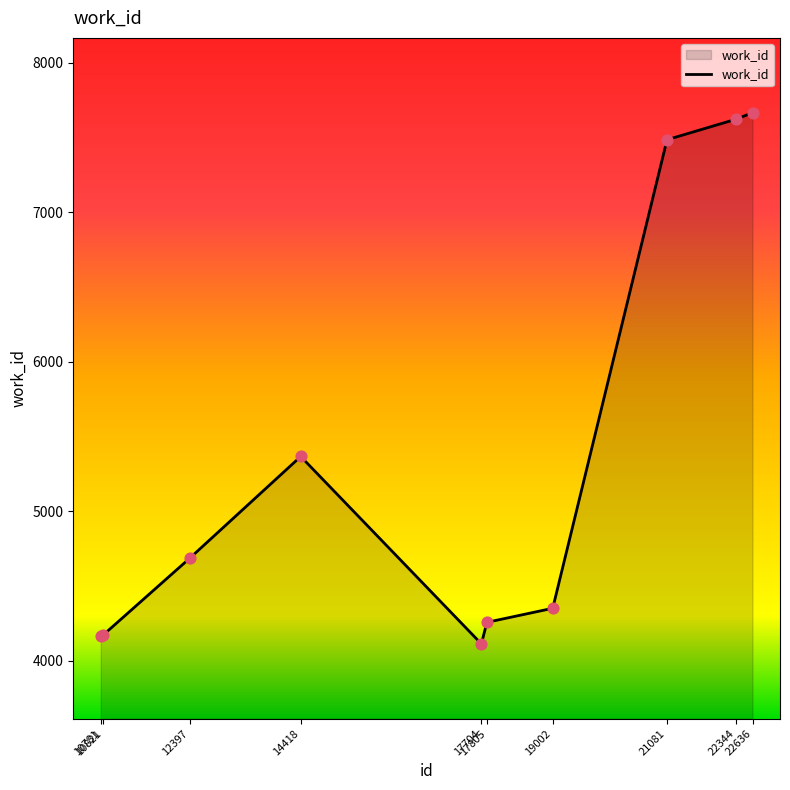

Approximately how many times larger is the value at 10821 compared to 17805?

1.0